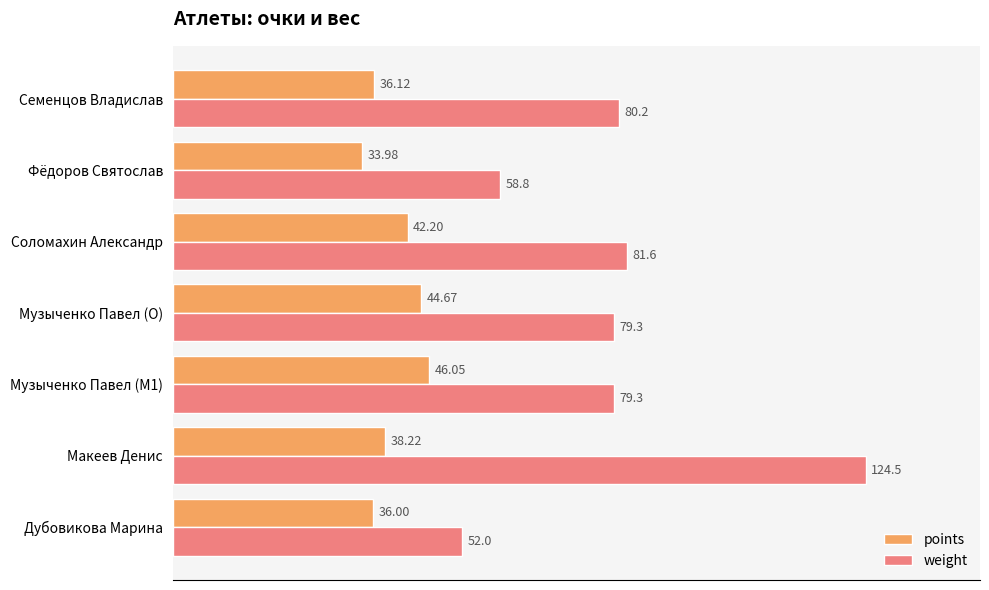

At which label does points reach its minimum?

Фёдоров Святослав